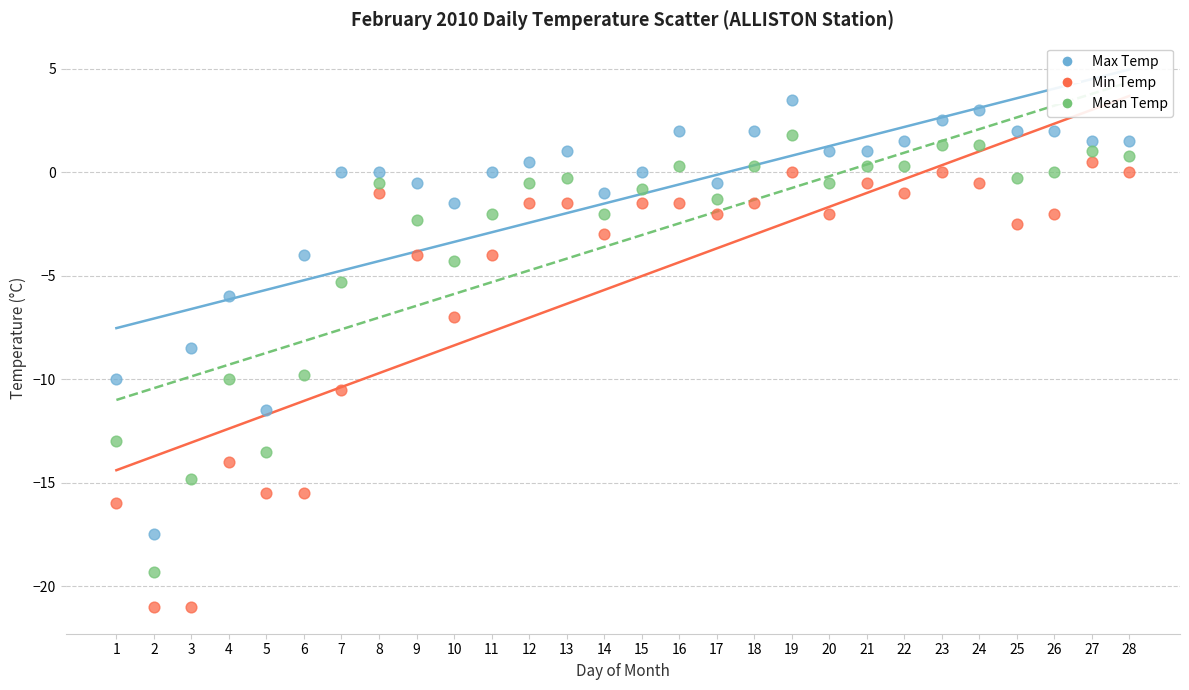

What is the X range (max minus min) for the scatter plot?

27.0